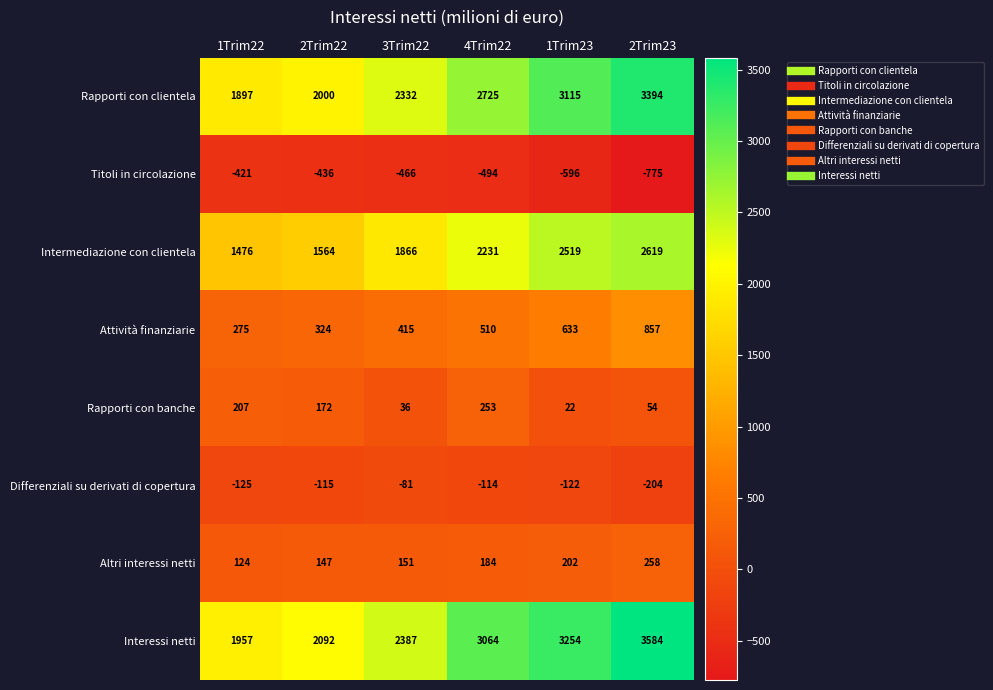

Read the Altri interessi netti value at 1Trim23.

202